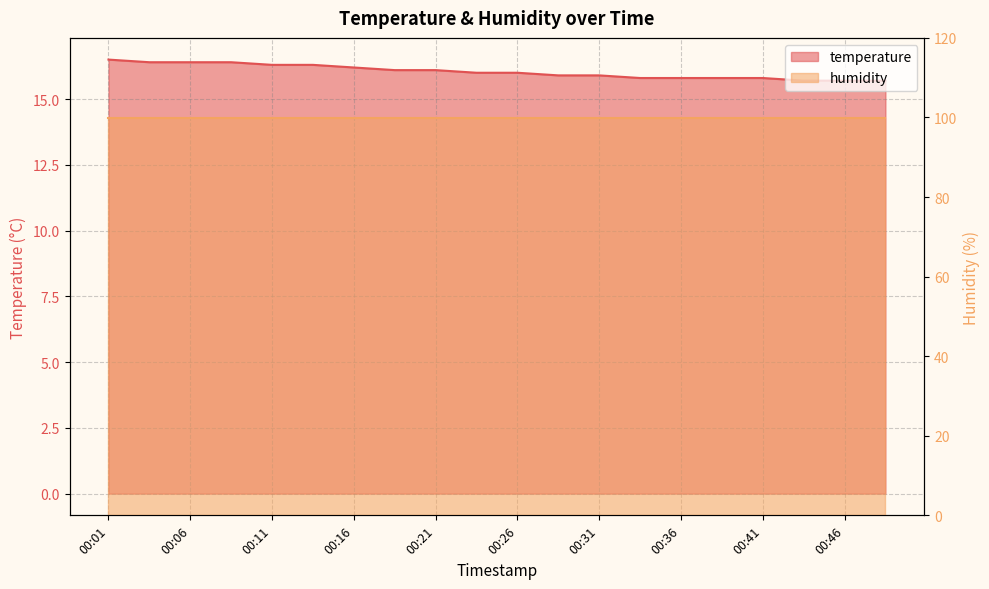

Count the values in the range 15 to 16.

11